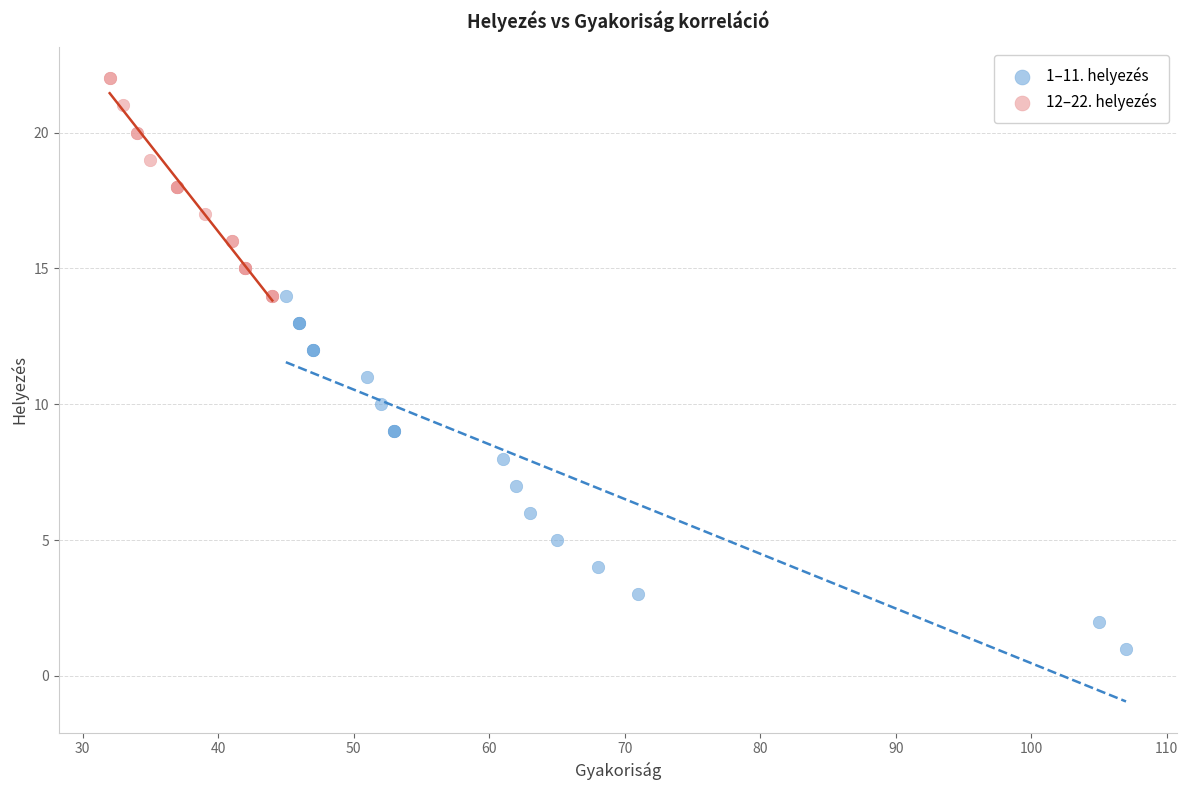

Which series contains the lowest Y value?

1–11. helyezés